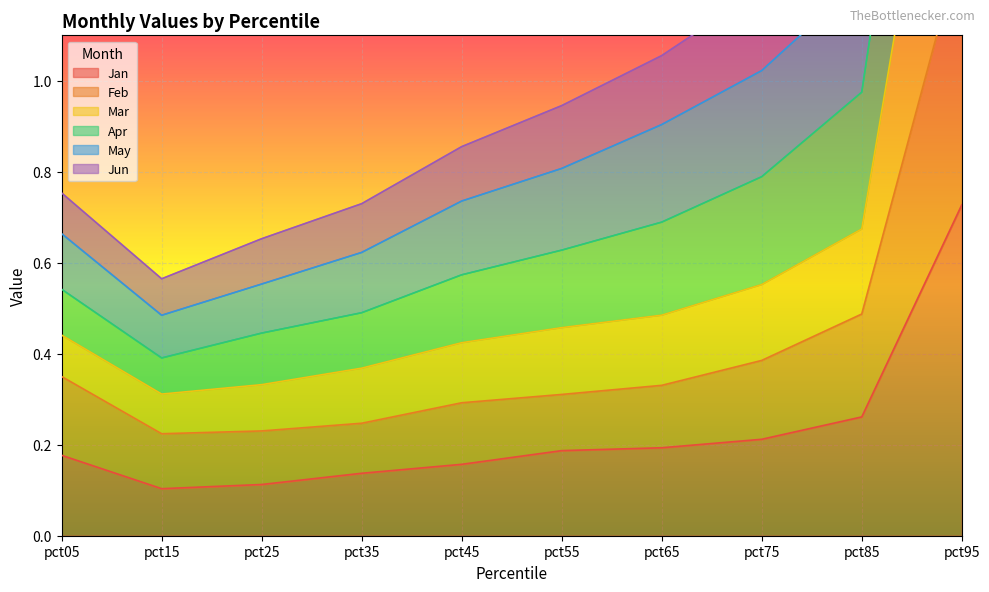

At which category does Jun reach its first local valley?

pct15